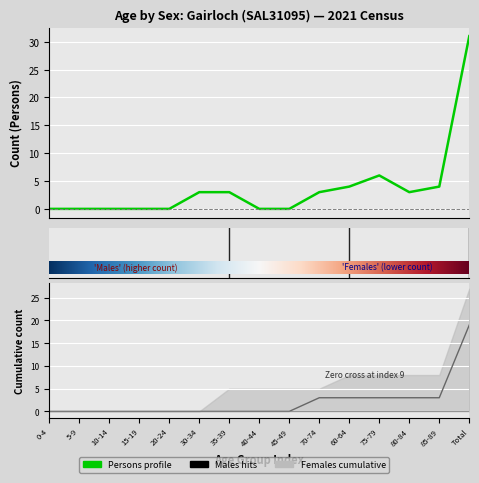

Is it true that Persons equals 49 at Total?

False